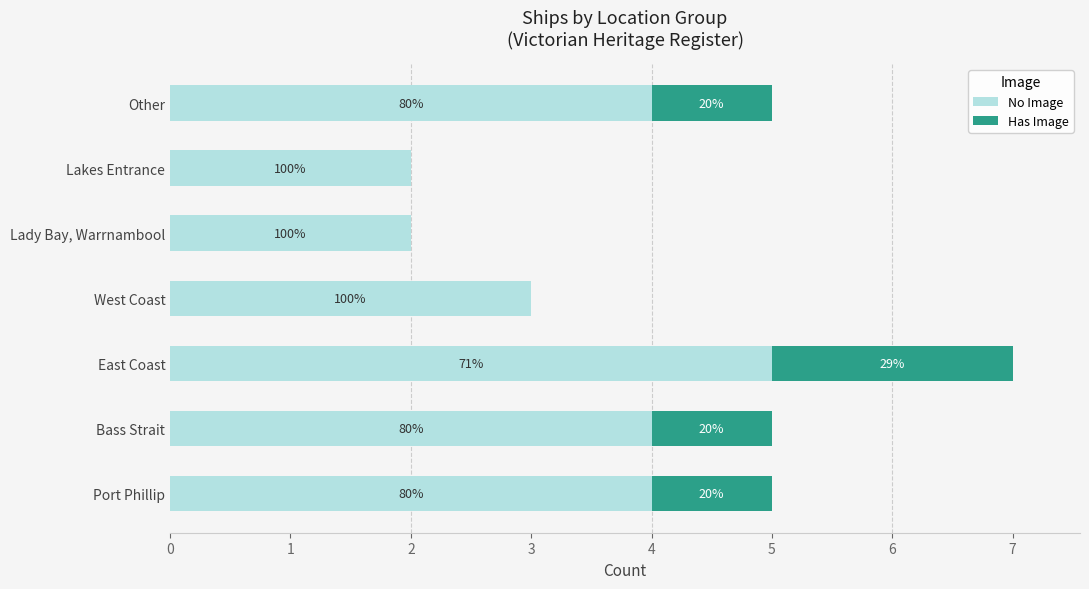

What are all the series names shown in the legend?

No Image, Has Image